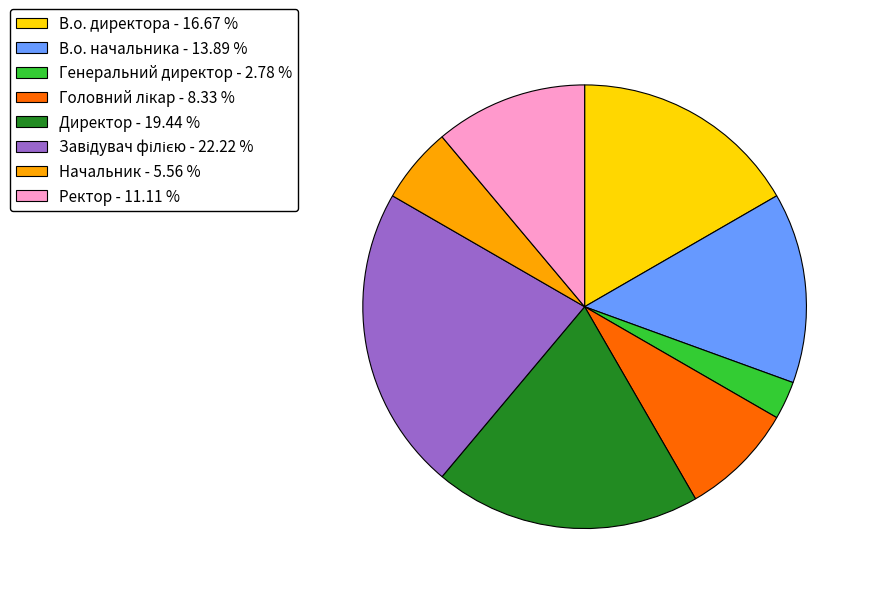

Which has a higher value, В.о. директора - 16.67 % or Начальник - 5.56 %?

В.о. директора - 16.67 %